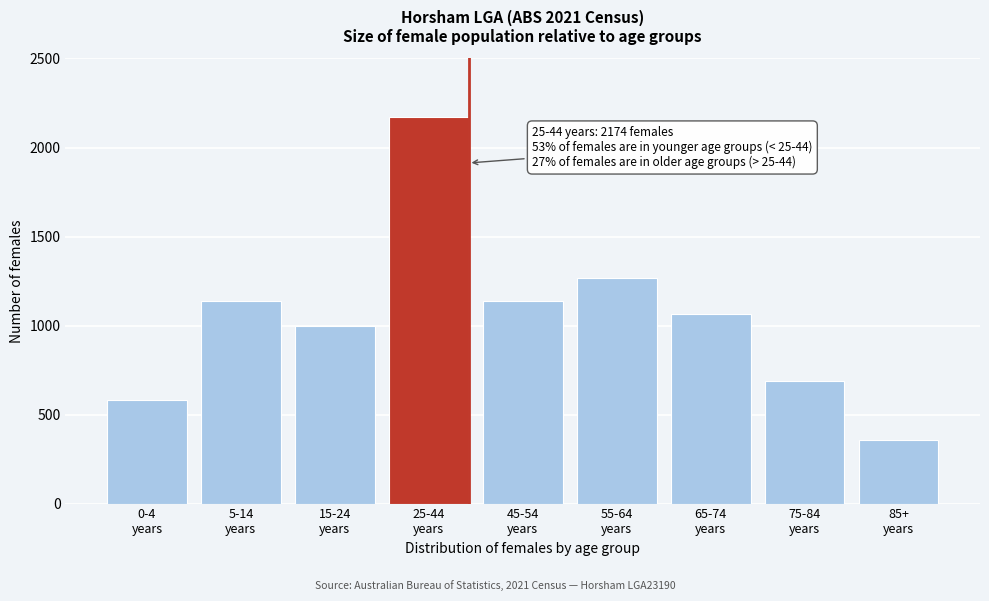

What is the value of the 9th bar from the left?

359